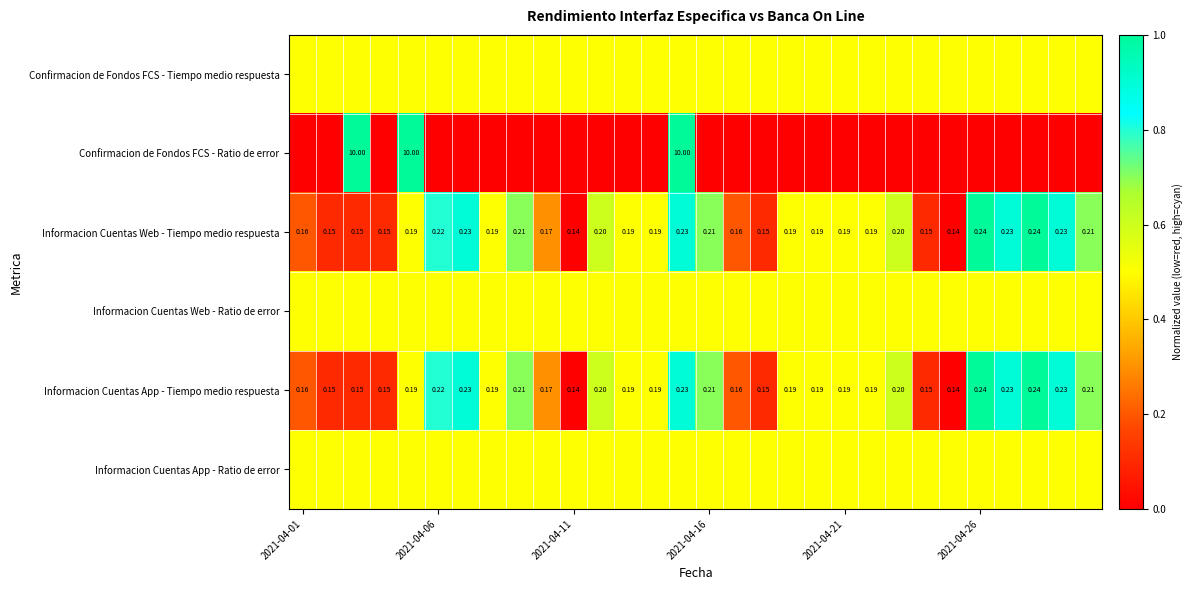

At which category does the chart reach its minimum across all series?

2021-04-01